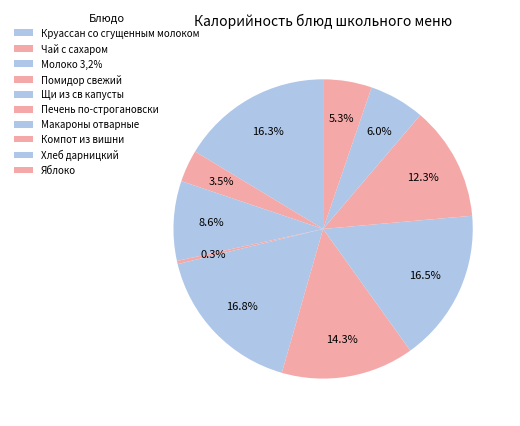

What is the ratio of the value at Круассан со сгущенным молоком to the value at Компот из вишни?

1.3